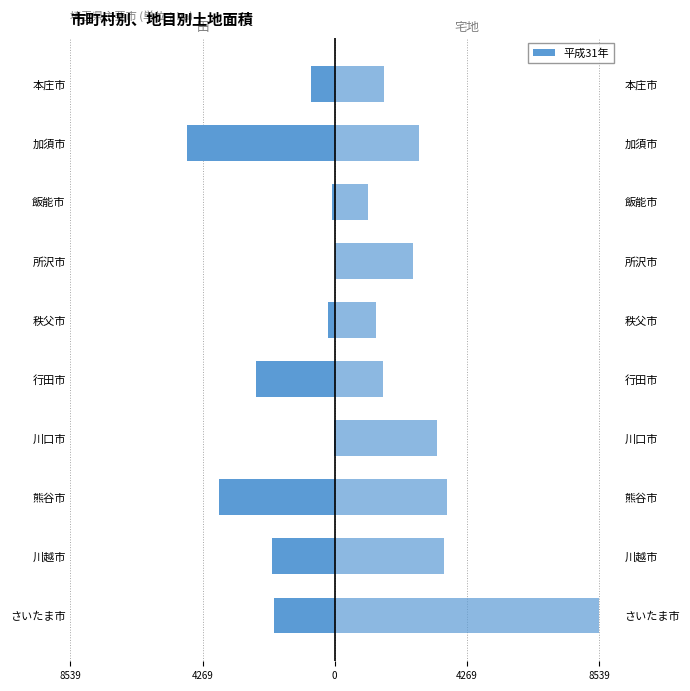

What is the smallest value displayed?

-4779.3